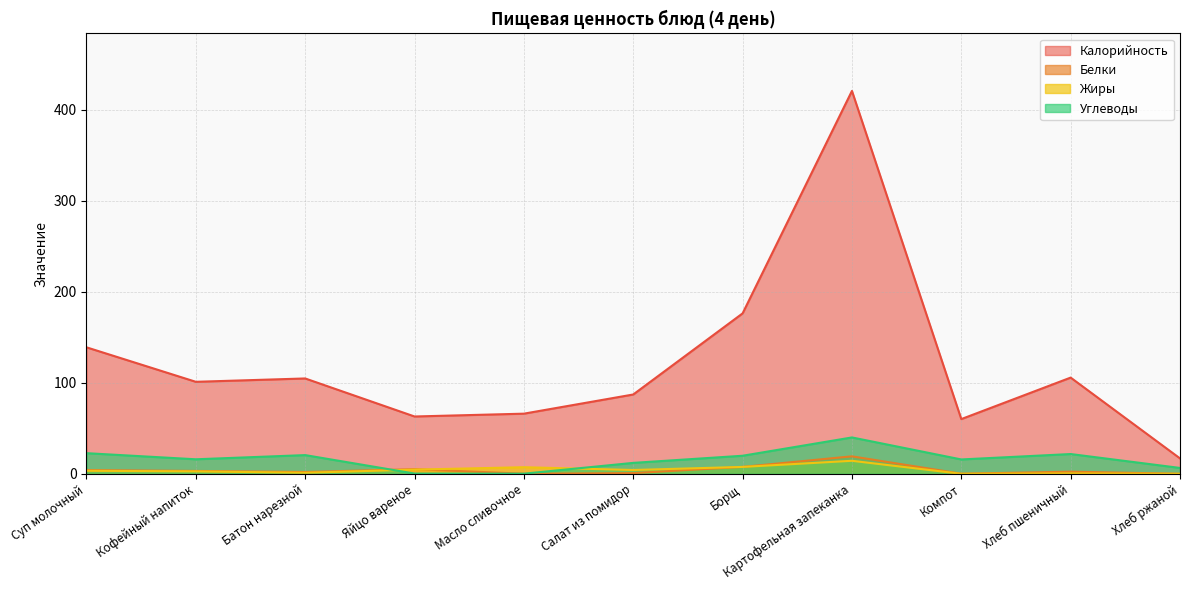

The Углеводы series shows 0.3 at Яйцо вареное. True or false?

True